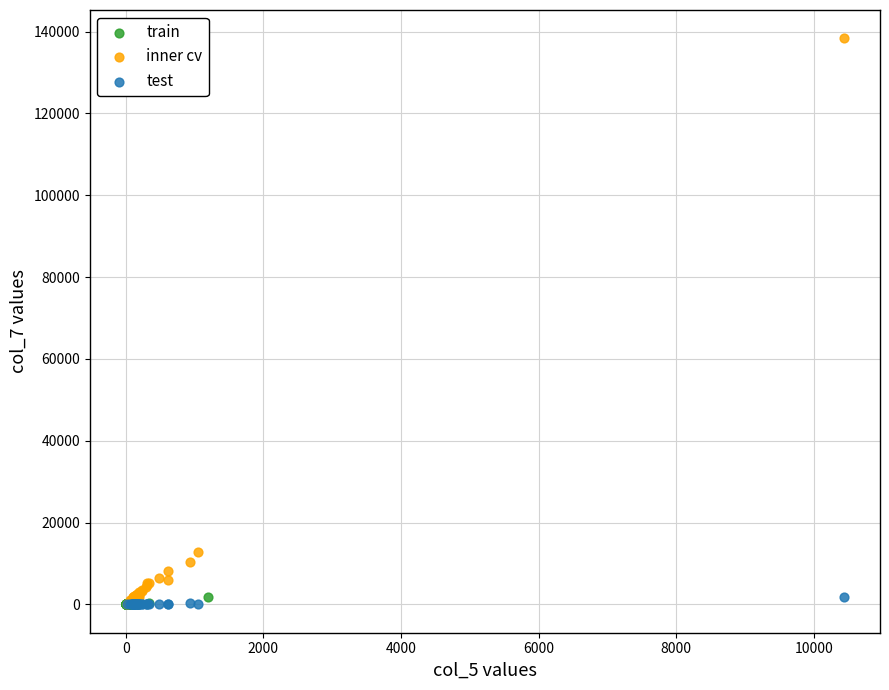

Which series has the widest spread of Y values?

inner cv